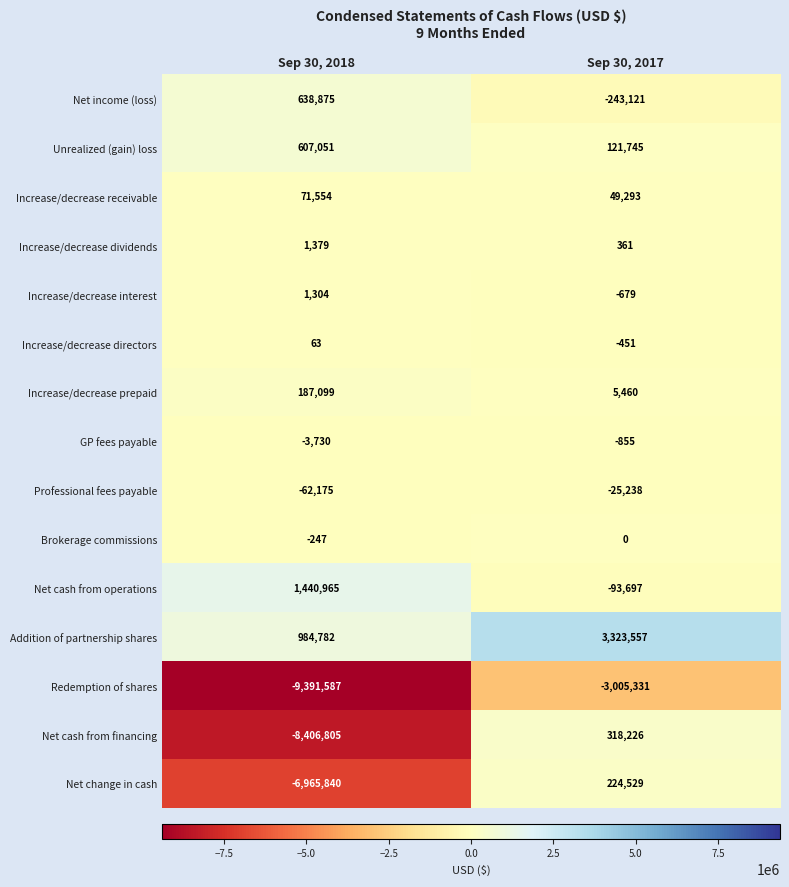

What value does the Net cash from operations series have at Sep 30, 2017, to the nearest 10?

-93700